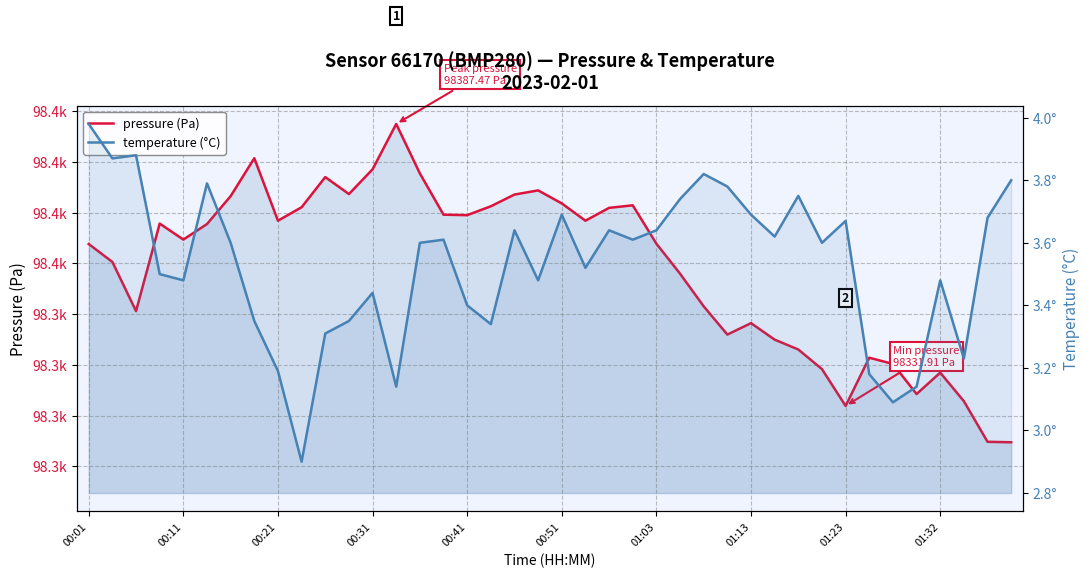

What is the greatest value displayed?

98387.5